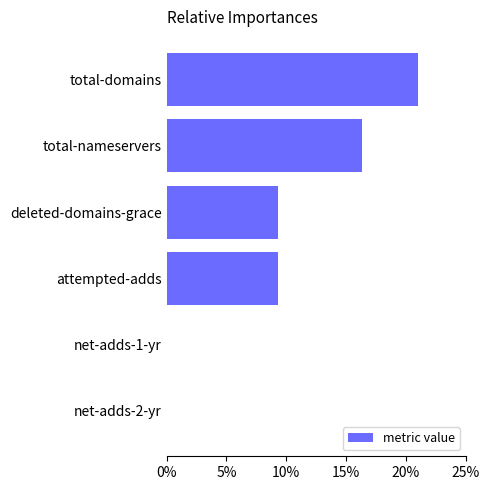

True or false: the data shows 9.8 at total-nameservers.

False